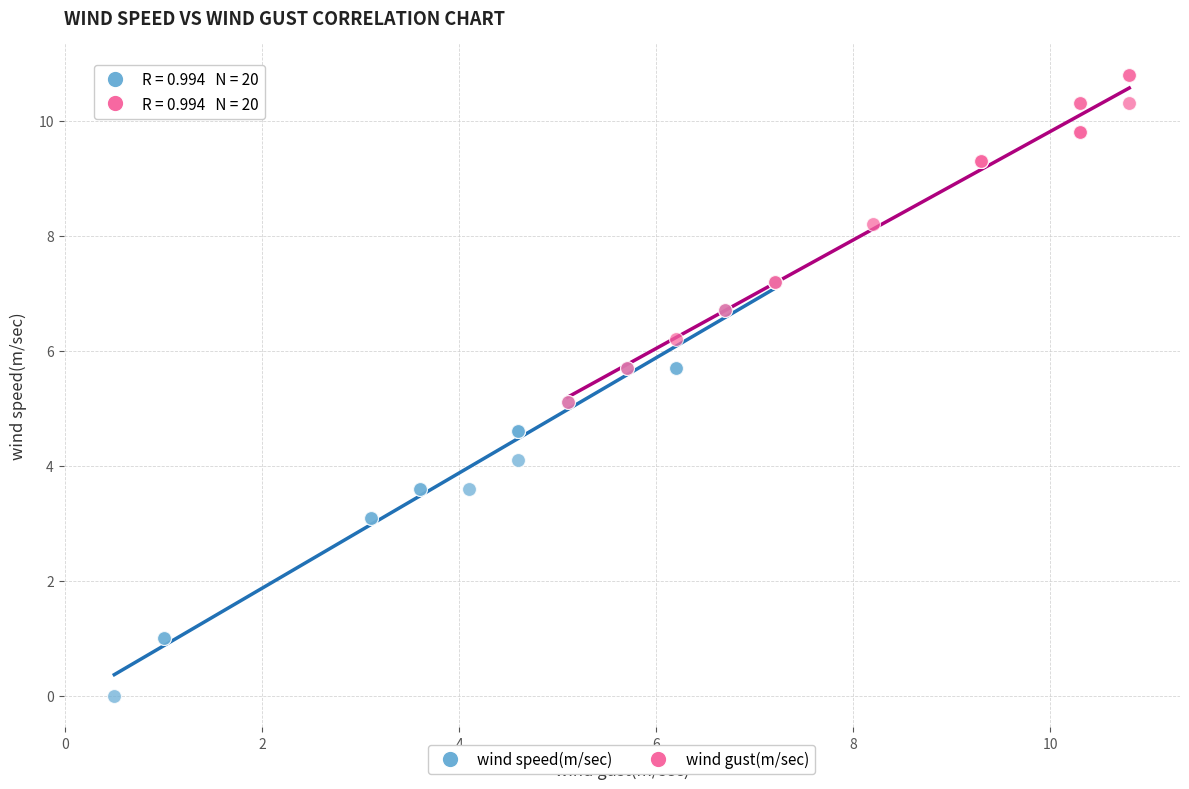

Which series contains the highest Y value?

wind gust(m/sec)